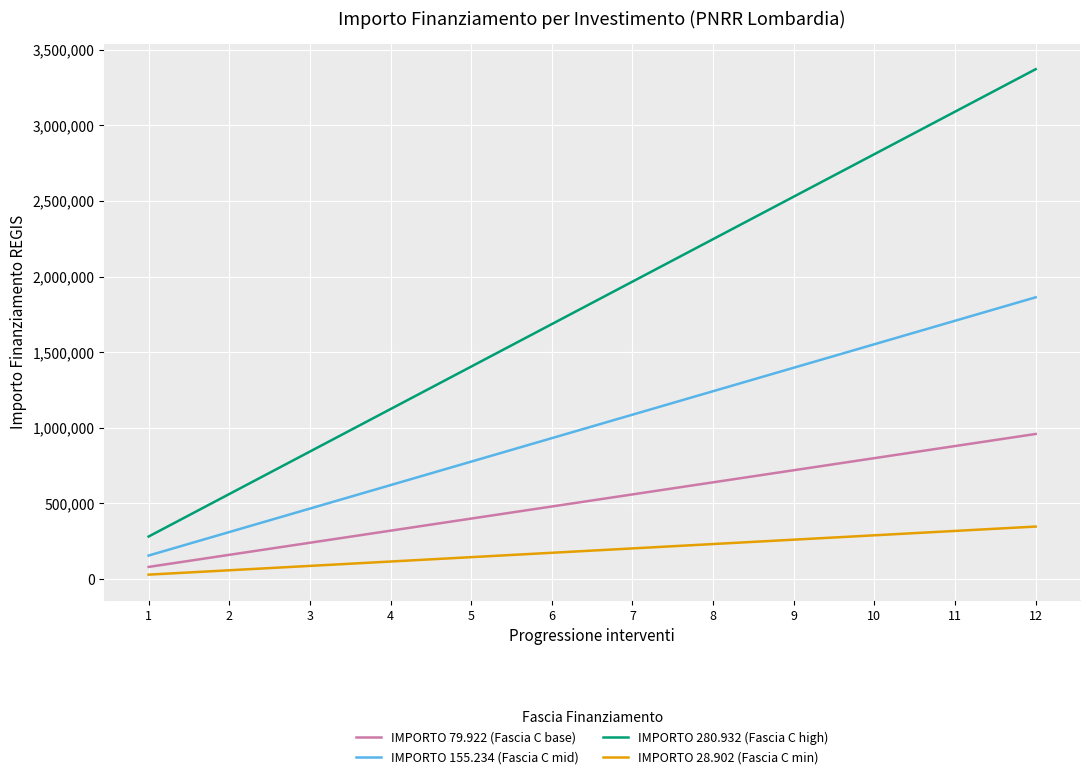

Is it true that IMPORTO 280.932 (Fascia C high) equals 1439612 at 3?

False